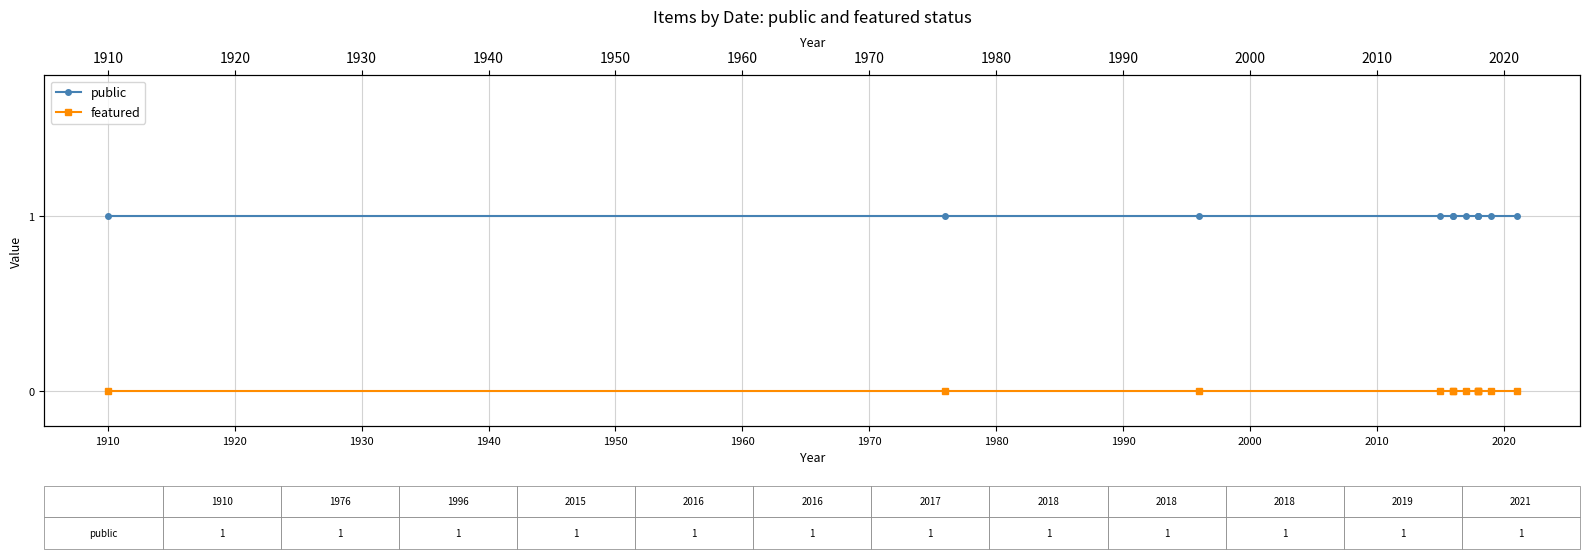

What is the maximum value for public?

1